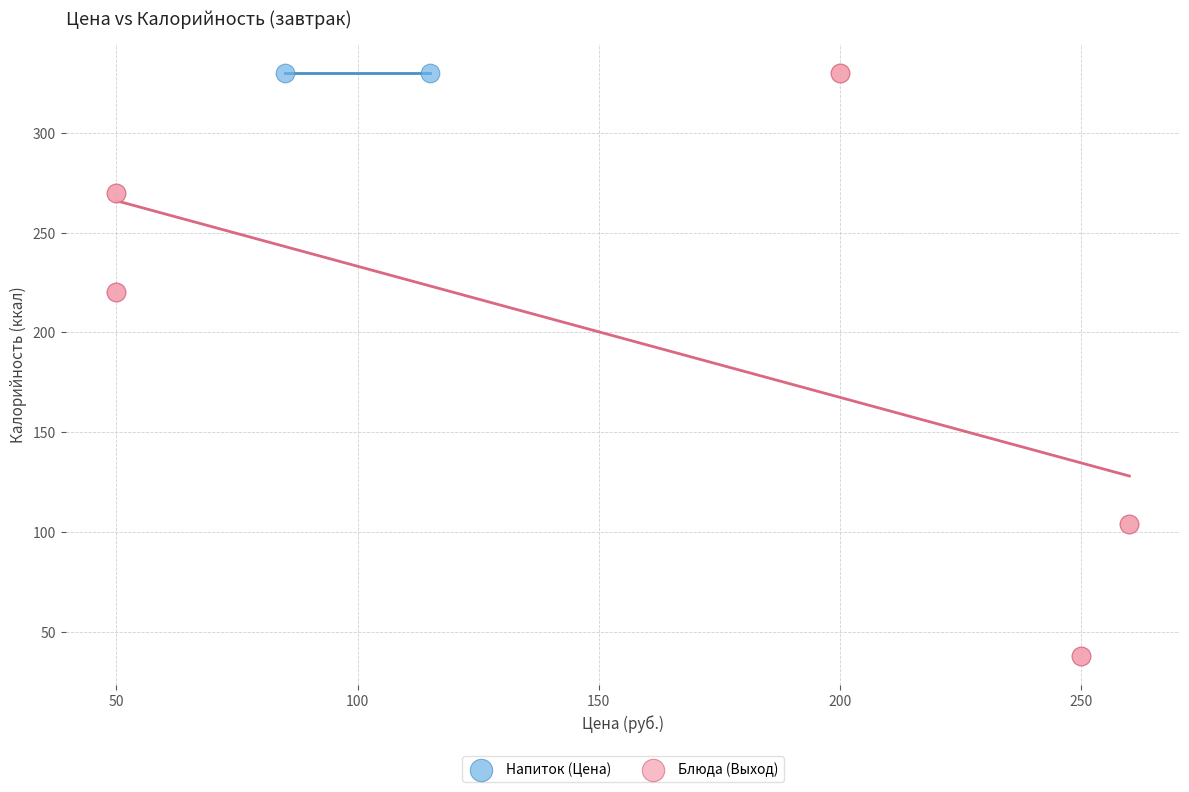

What are all the series names shown in the legend?

Напиток (Цена), Блюда (Выход)